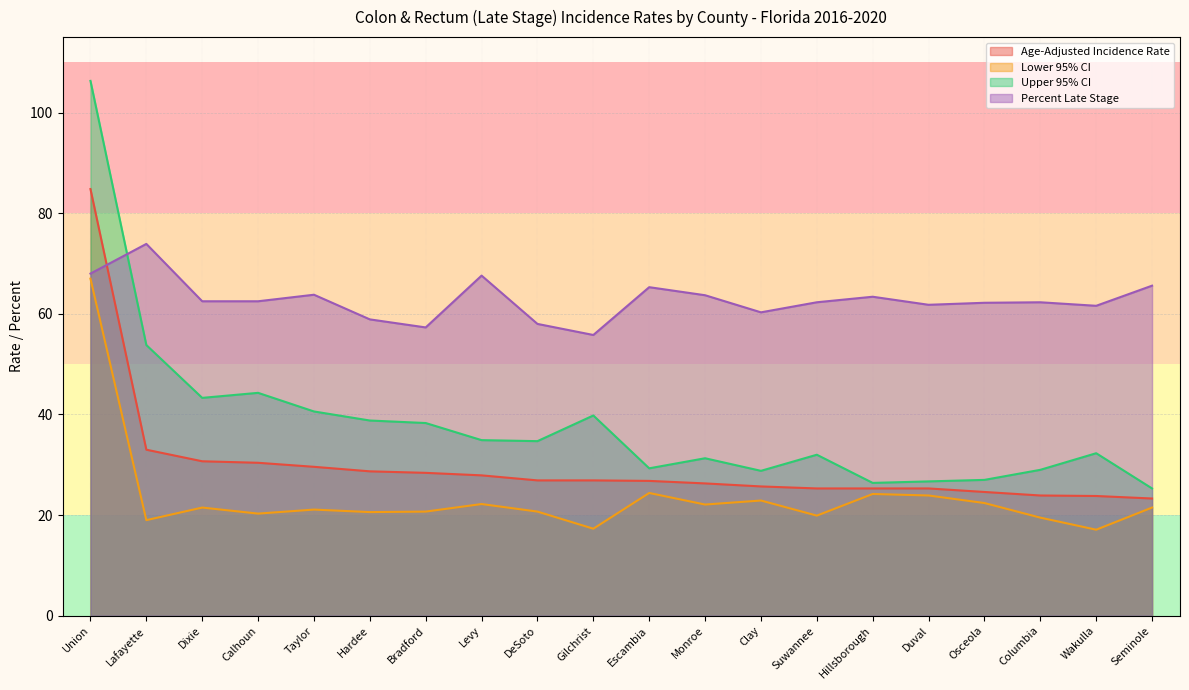

What is the label of the 1st point from the left?

Union